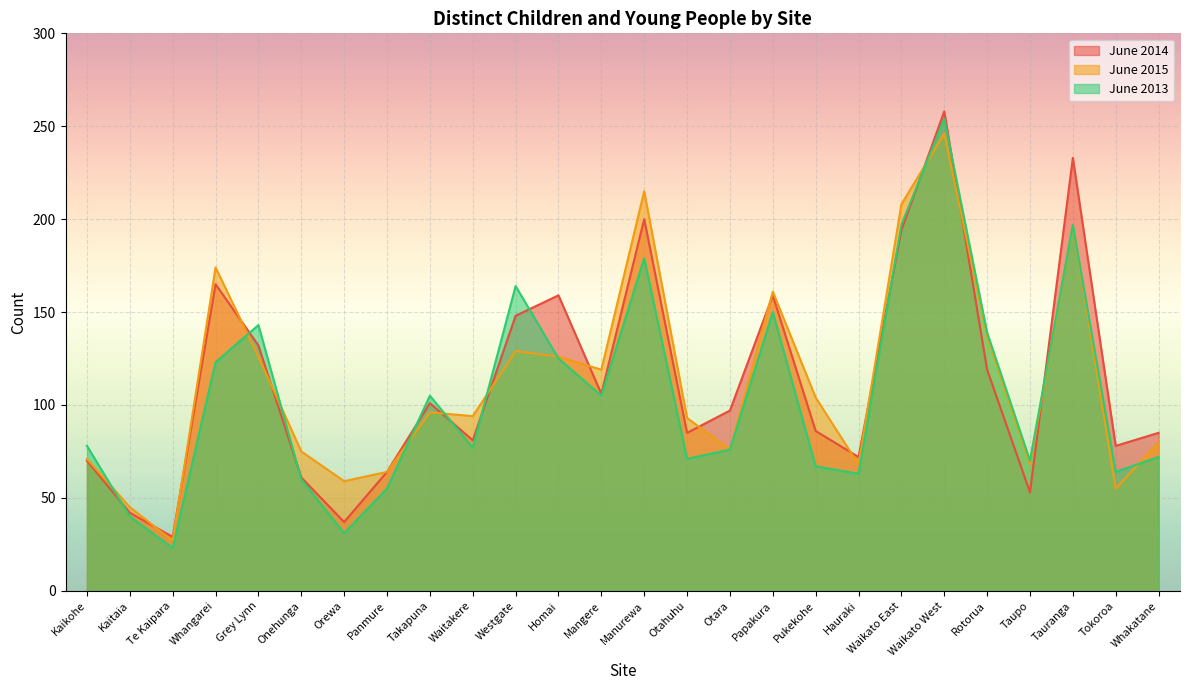

What is the sum of the June 2015 values at Rotorua and Papakura?

298